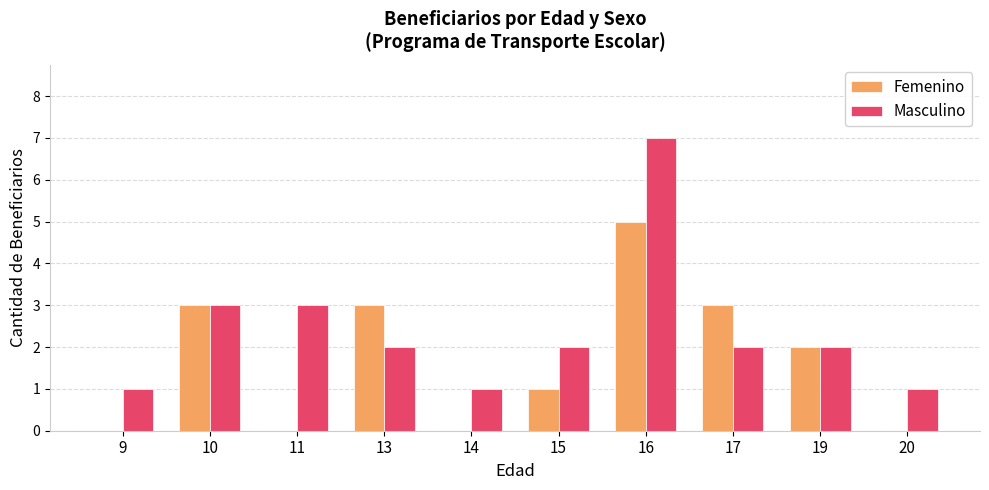

Read the Masculino value at 14.

1